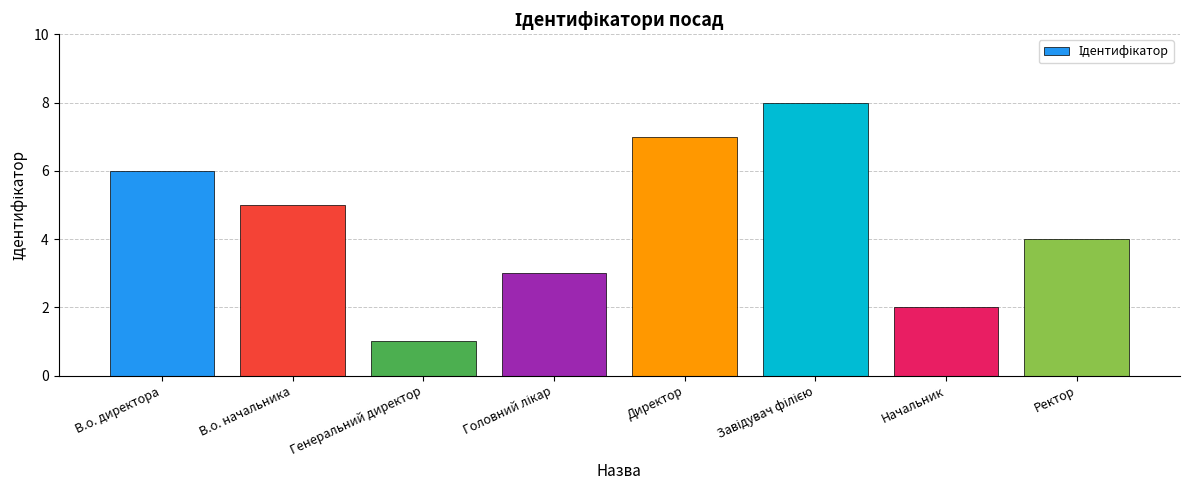

What is the sum of all values?

36